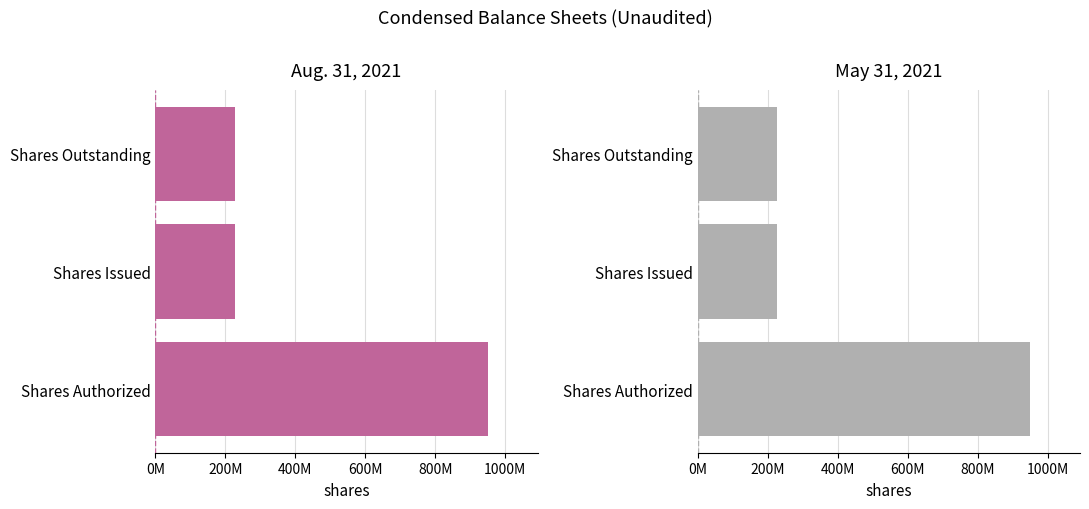

How many groups of bars are there?

3